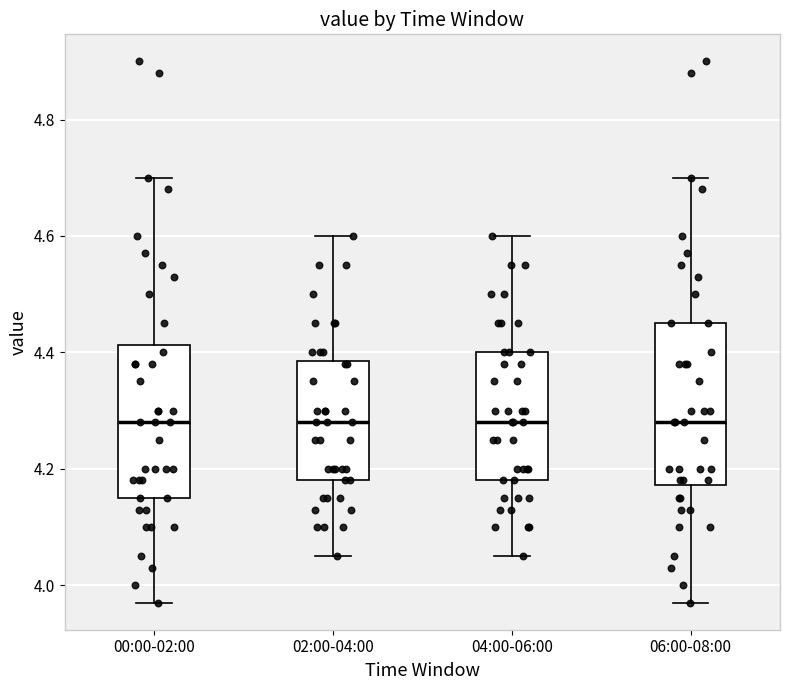

Reading left to right, read every box against the y-axis: the position of its median line, the range the box covers, and the ends of its whiskers. The values are not printed on the chart, so give them approximately, as read against the axis.

00:00-02:00: median 4.28, box 4.16 to 4.42, whiskers 3.98 to 4.70
02:00-04:00: median 4.28, box 4.18 to 4.38, whiskers 4.06 to 4.60
04:00-06:00: median 4.28, box 4.18 to 4.40, whiskers 4.06 to 4.60
06:00-08:00: median 4.28, box 4.18 to 4.46, whiskers 3.98 to 4.70